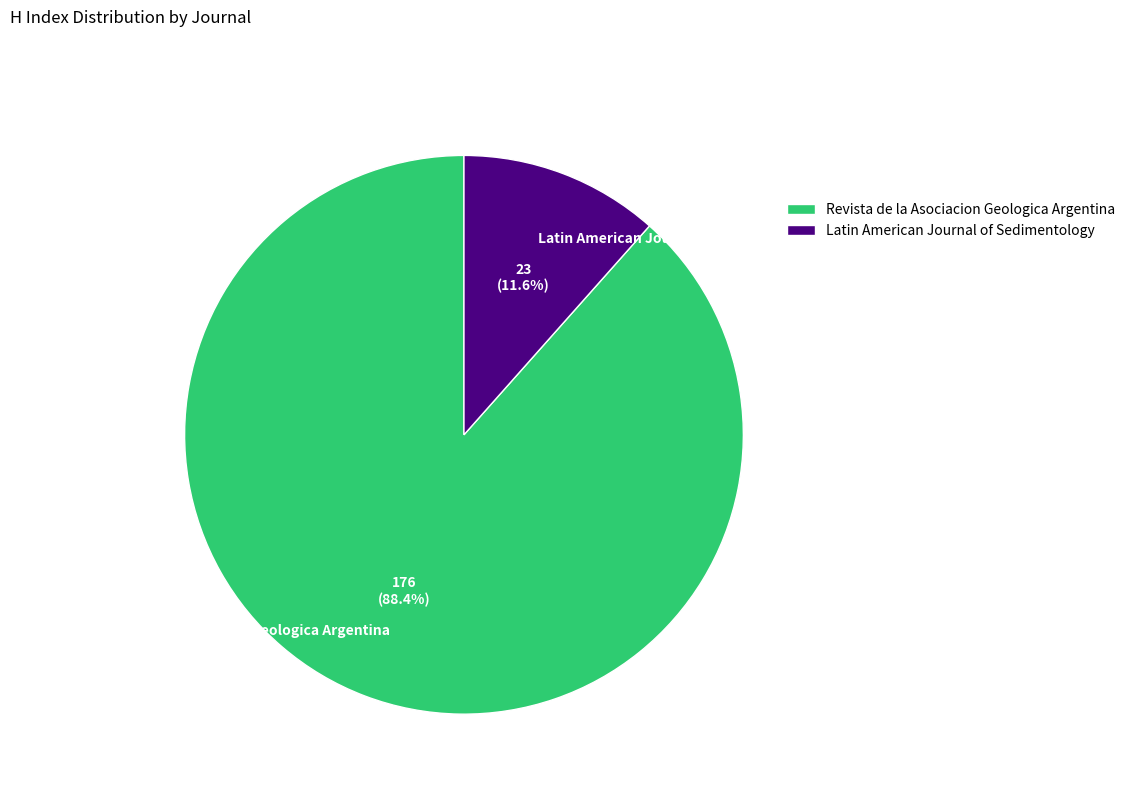

To the nearest percent, what portion does Latin American Journal of Sedimentology represent?

12%